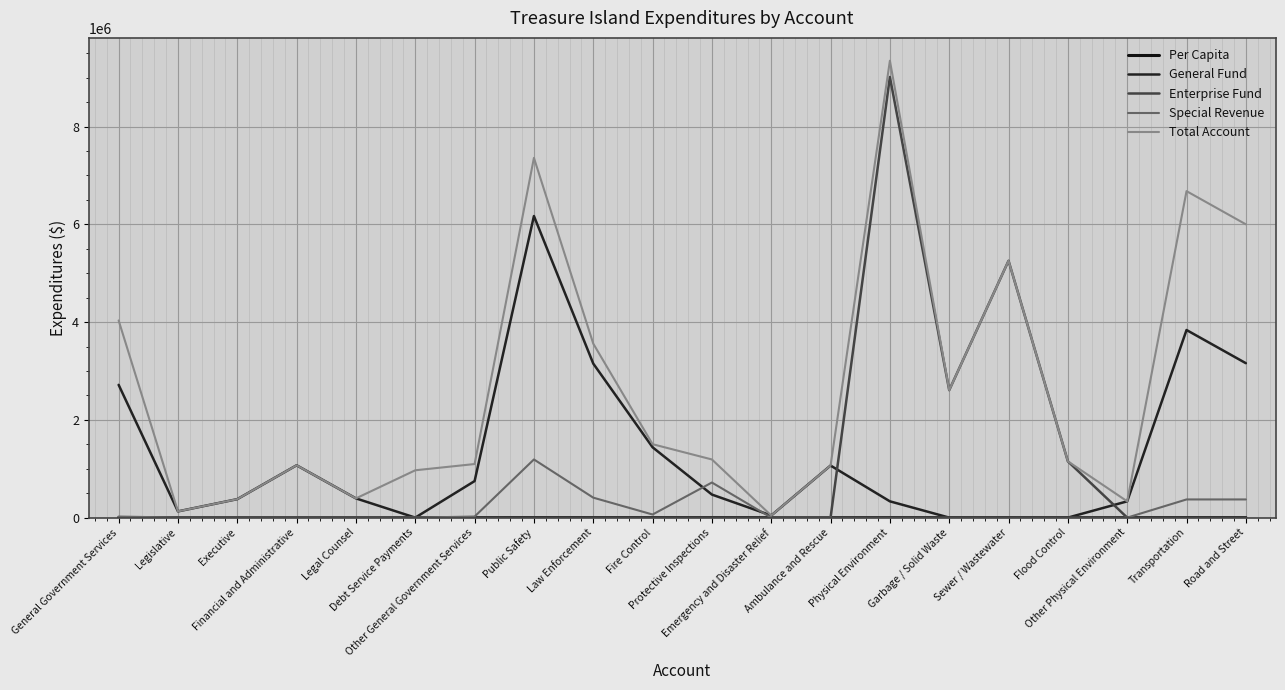

True or false: Special Revenue and Enterprise Fund intersect in this chart.

False